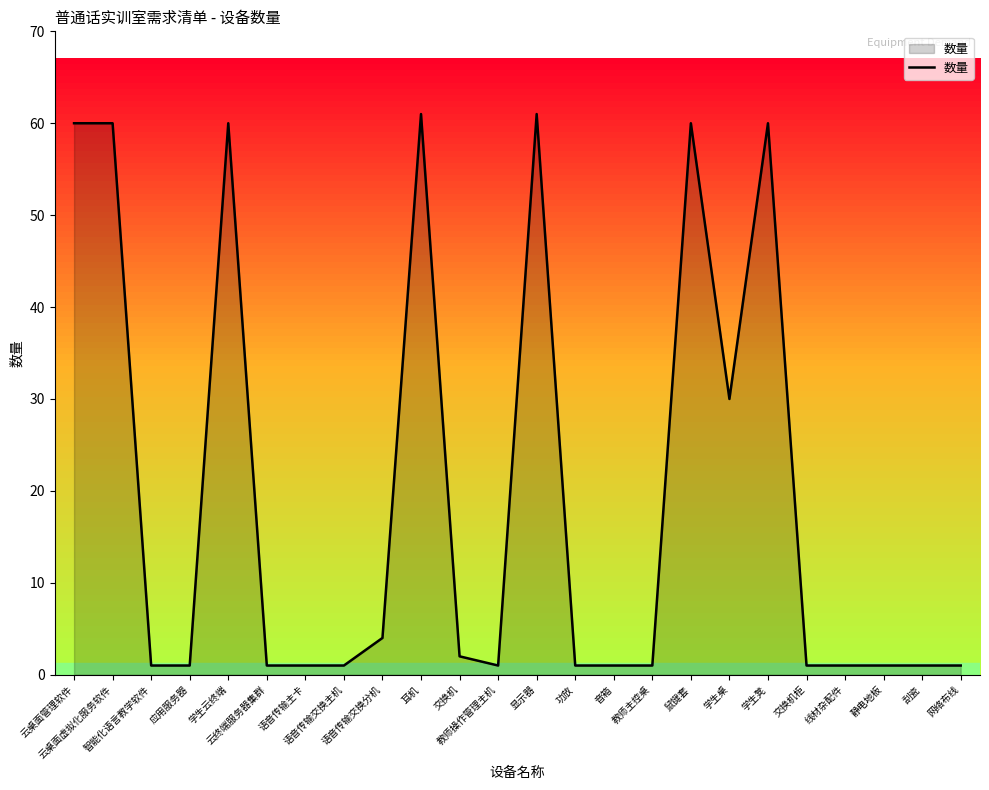

What is the minimum value shown in the chart?

1